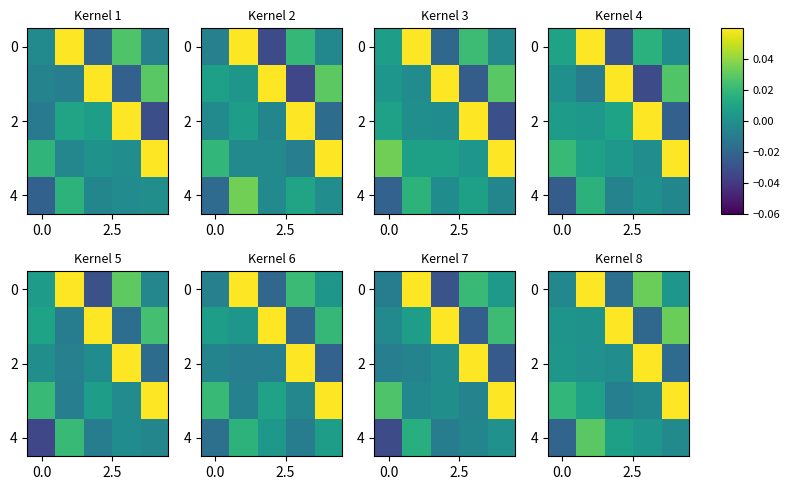

How many values in the row_0 series exceed 0?

3